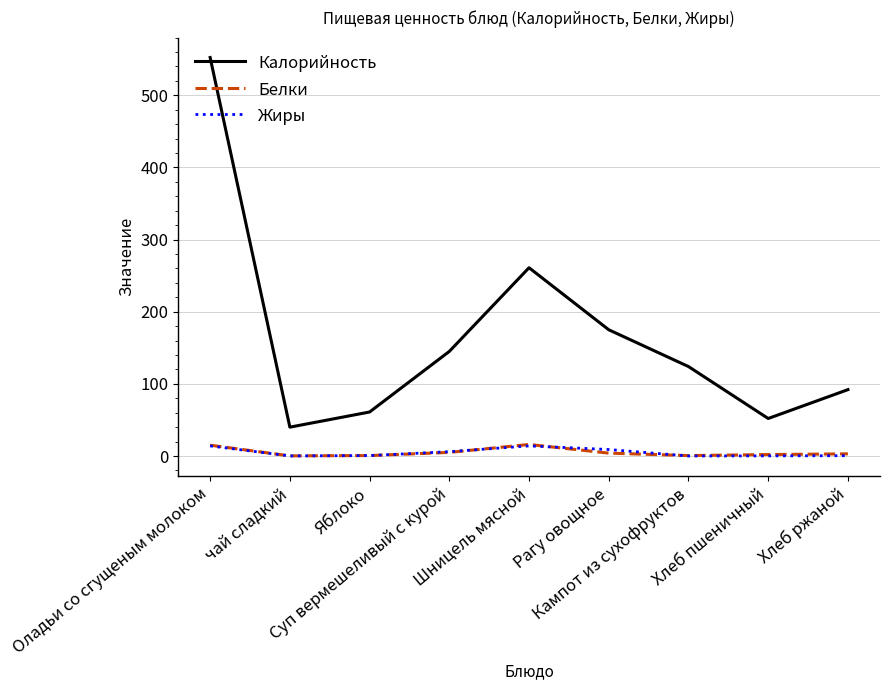

The value of Жиры at Хлеб пшеничный is 0.2. True or false?

True